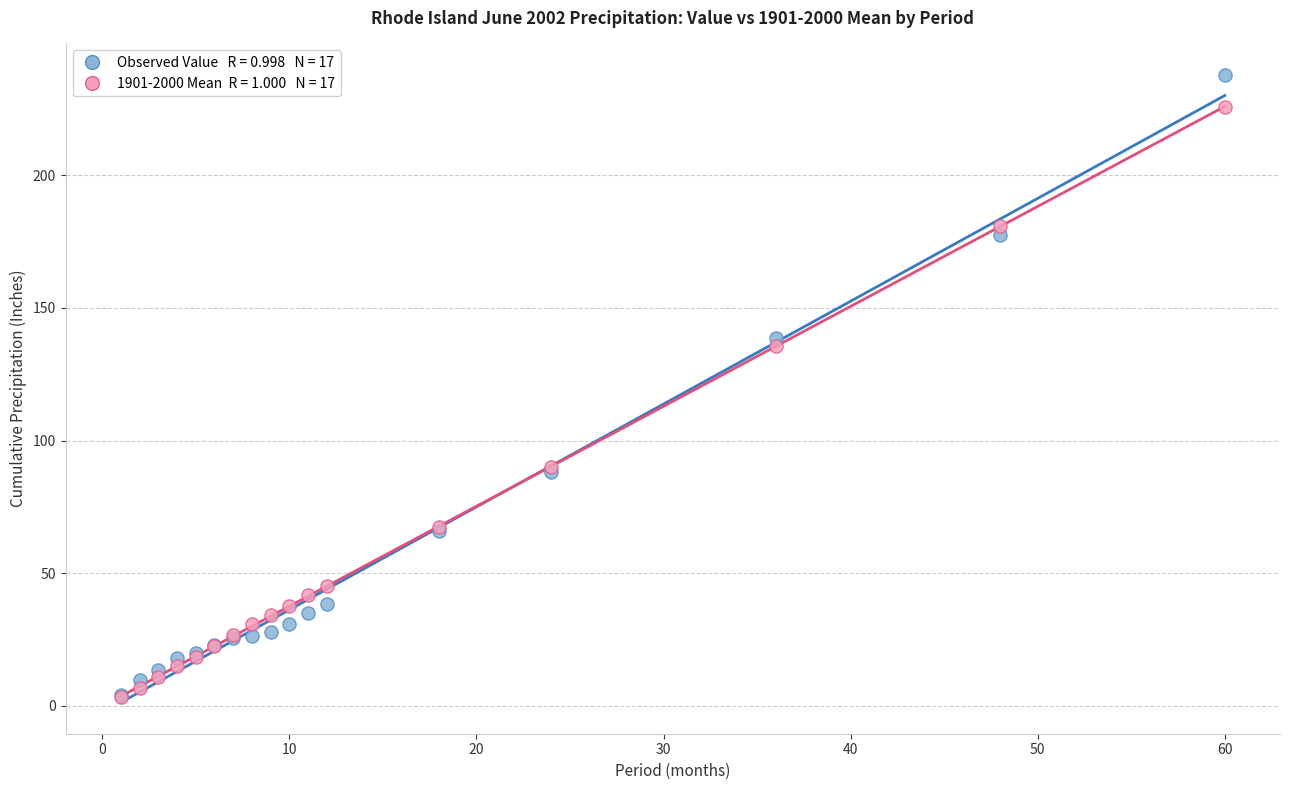

Across all series, what Y value is closest to 120?

135.5